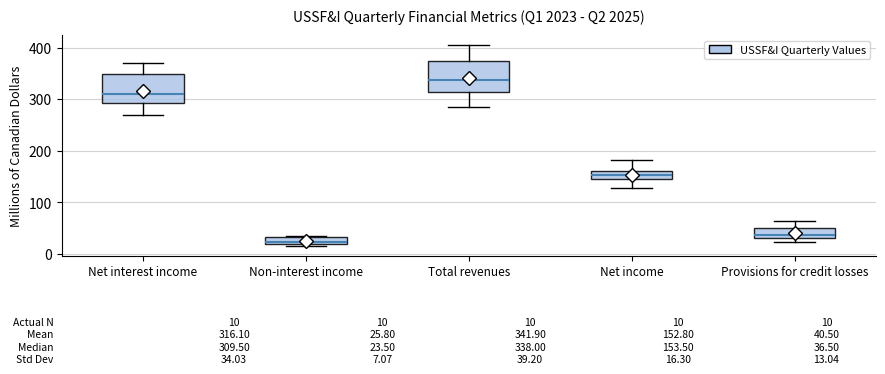

Which box has the lowest median line?

Non-interest income